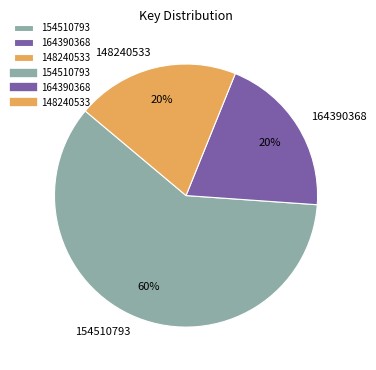

What is the ratio of the value at 148240533 to the value at 164390368?

1.0